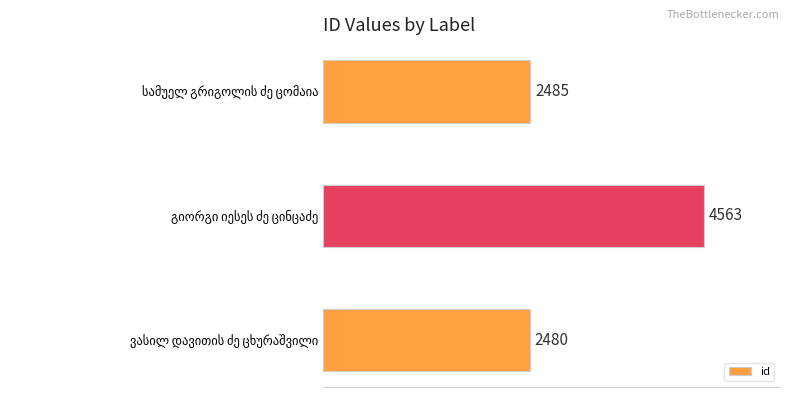

What is the average value?

3176